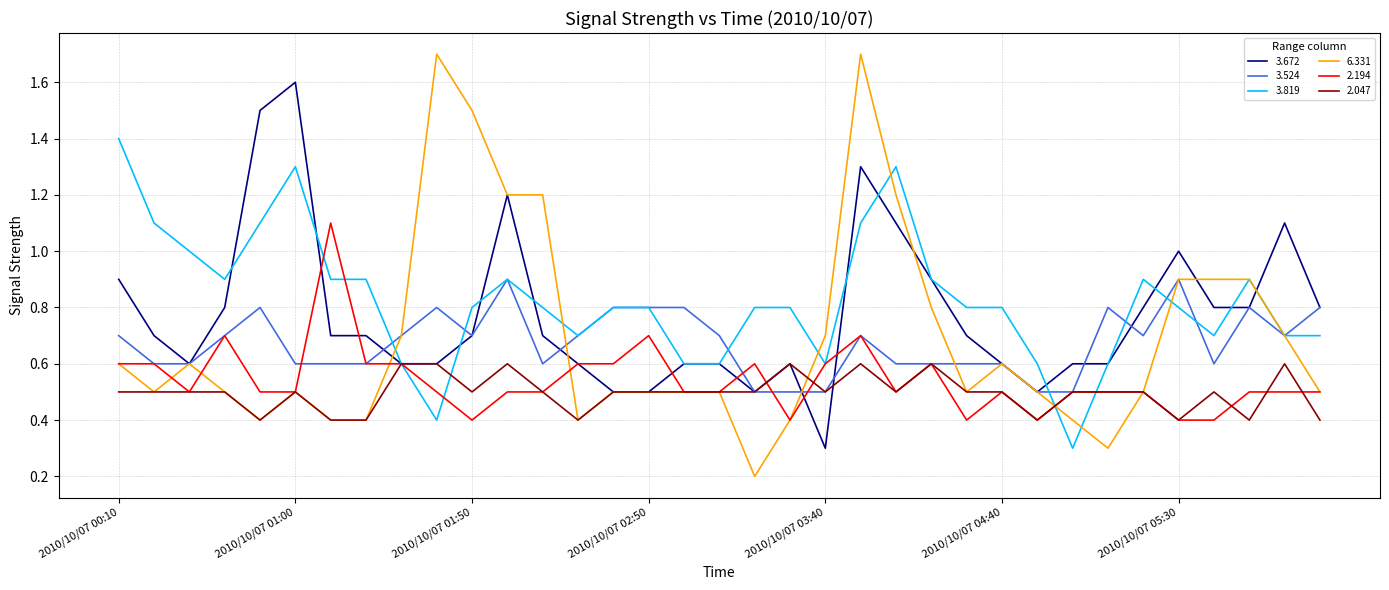

Which series has the largest range (max minus min)?

6.331